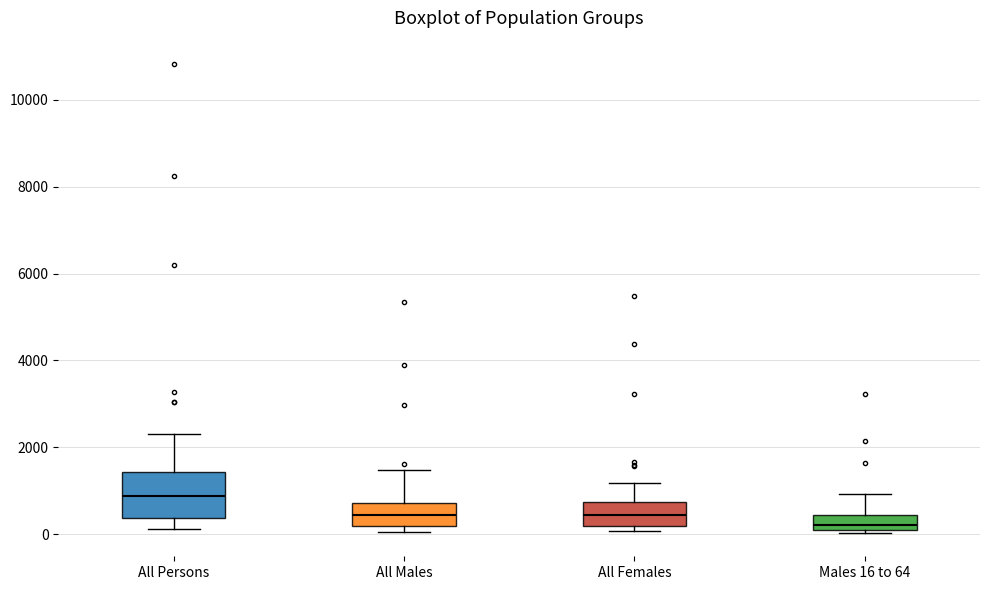

Reading left to right, read every box against the y-axis: the position of its median line, the range the box covers, and the ends of its whiskers. The values are not printed on the chart, so give them approximately, as read against the axis.

All Persons: median 800, box 400 to 1400, whiskers 200 to 2200
All Males: median 400, box 200 to 800, whiskers 0 to 1400
All Females: median 400, box 200 to 800, whiskers 0 to 1200
Males 16 to 64: median 200 (just above the box's lower edge), box 200 to 400, whiskers 0 to 1000